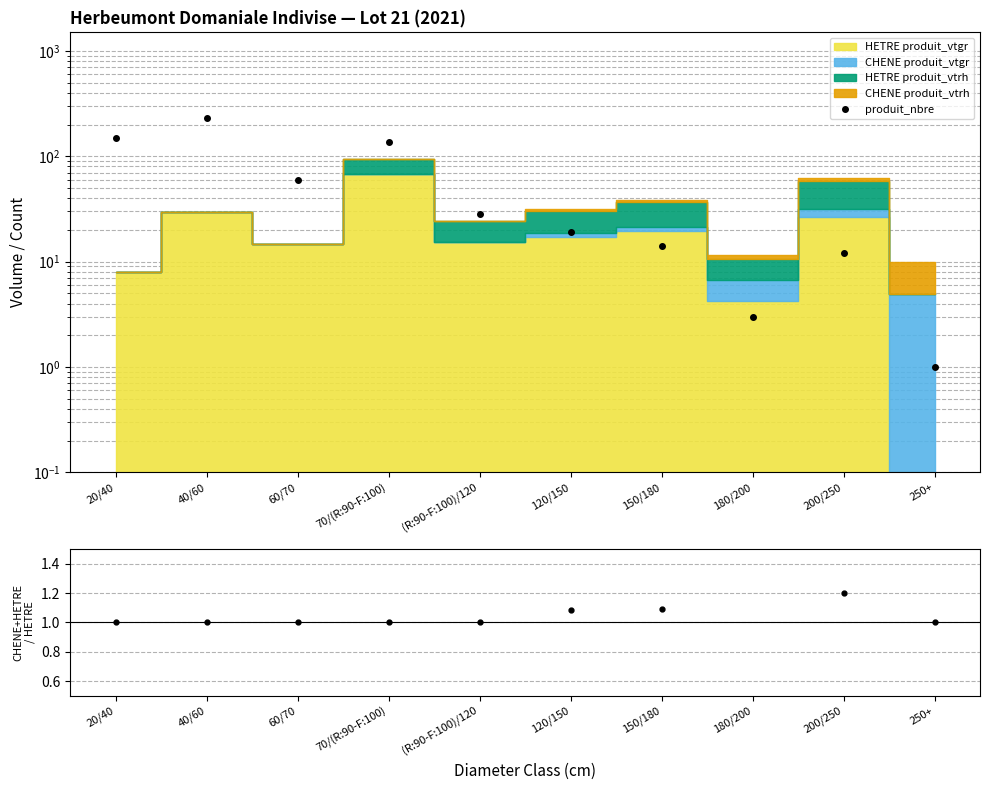

What is the sum of all values?

654